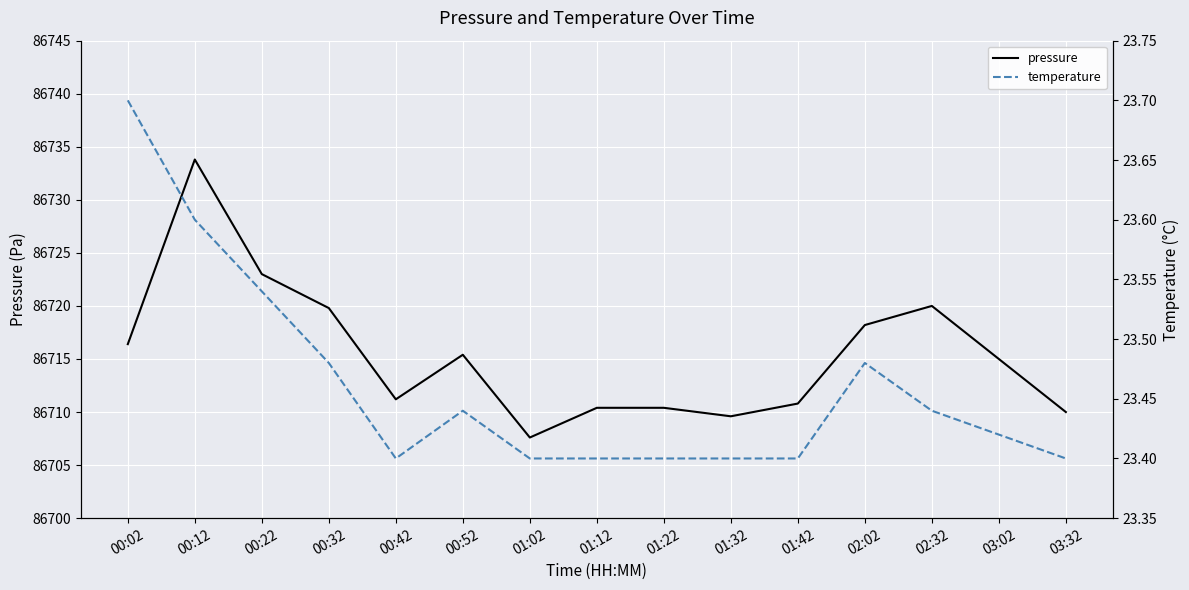

True or false: pressure and temperature intersect in this chart.

False